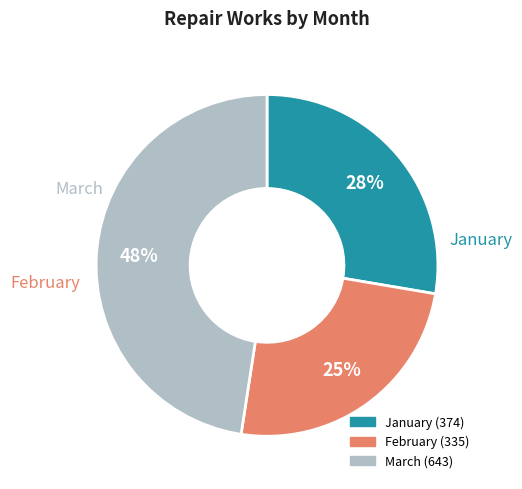

To the nearest percent, what is the average slice percentage?

33%